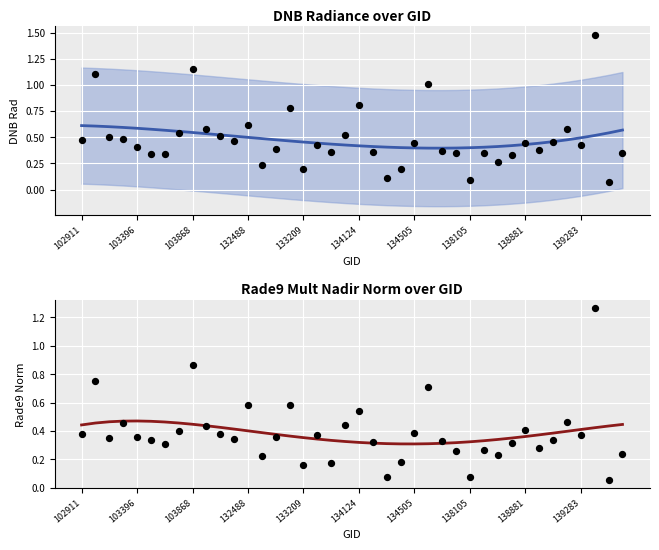

Which series reaches the maximum Y coordinate?

dnbrad